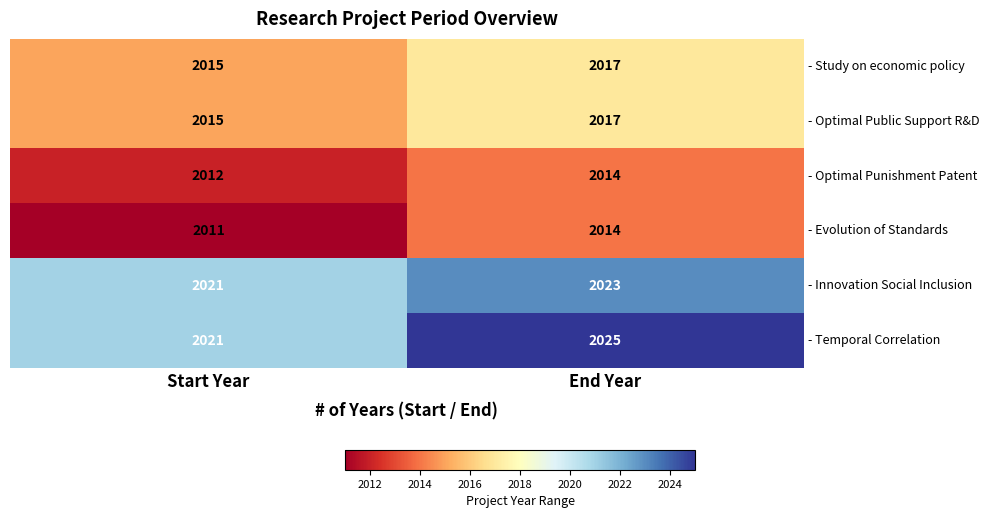

Between Start Year and End Year, which series saw the biggest shift?

- Temporal Correlation